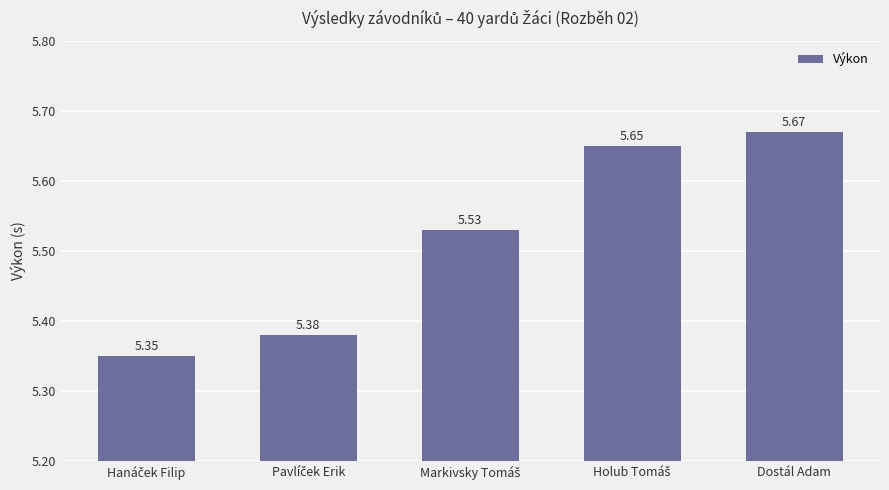

At which category does the chart reach its peak across all series?

Dostál Adam